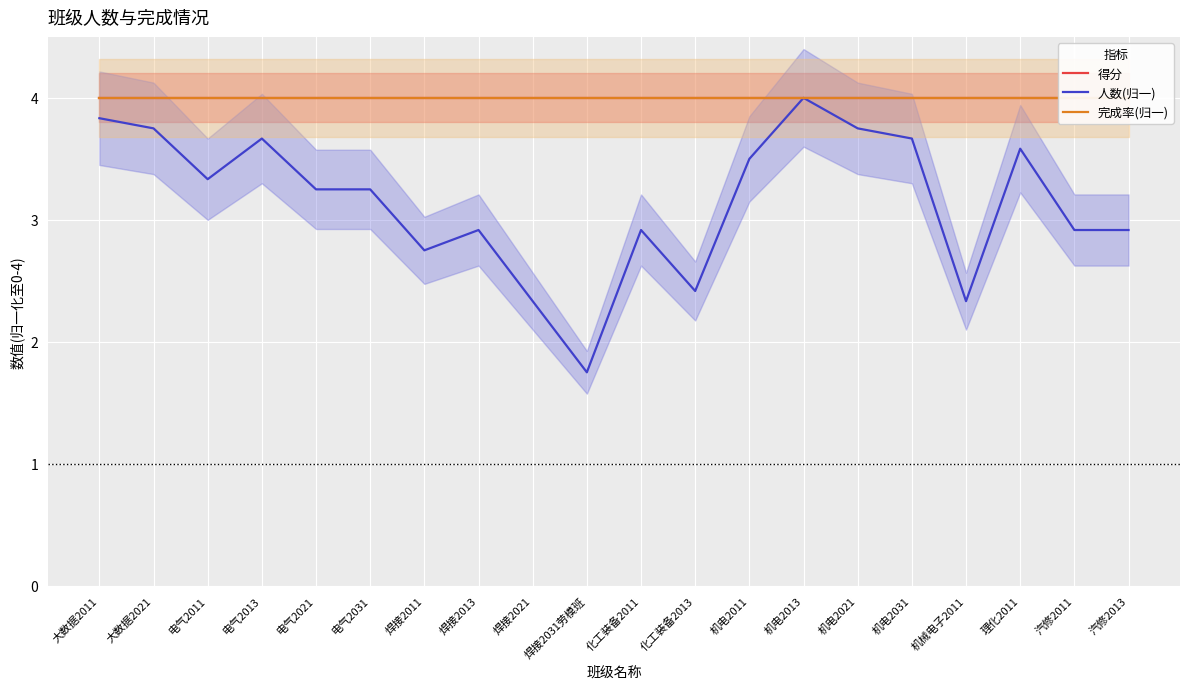

True or false: 得分 and 人数(归一) cross at least once.

False